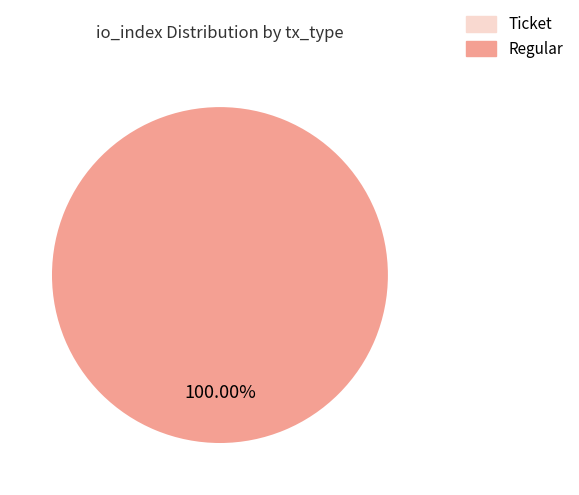

How many segments does this pie chart have?

2